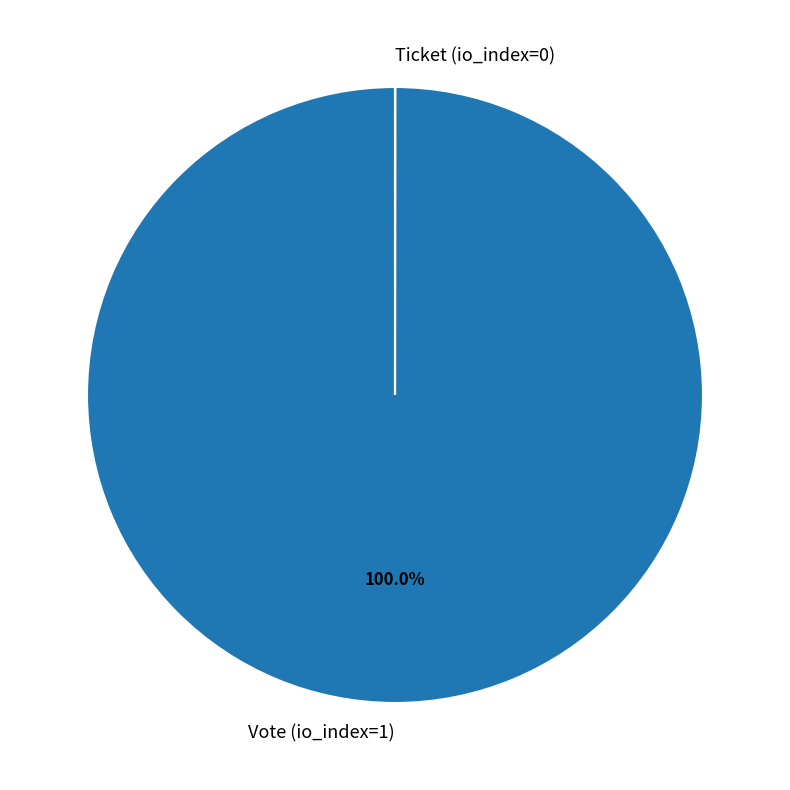

Which category accounts for the majority?

Vote